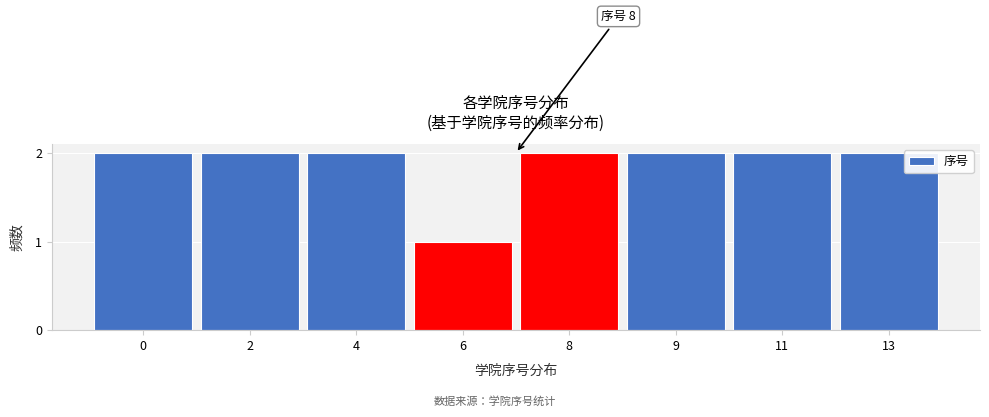

Reading left to right, what are all the values shown in this chart?

0=2	2=2	4=2	6=1	8=2	9=2	11=2	13=2